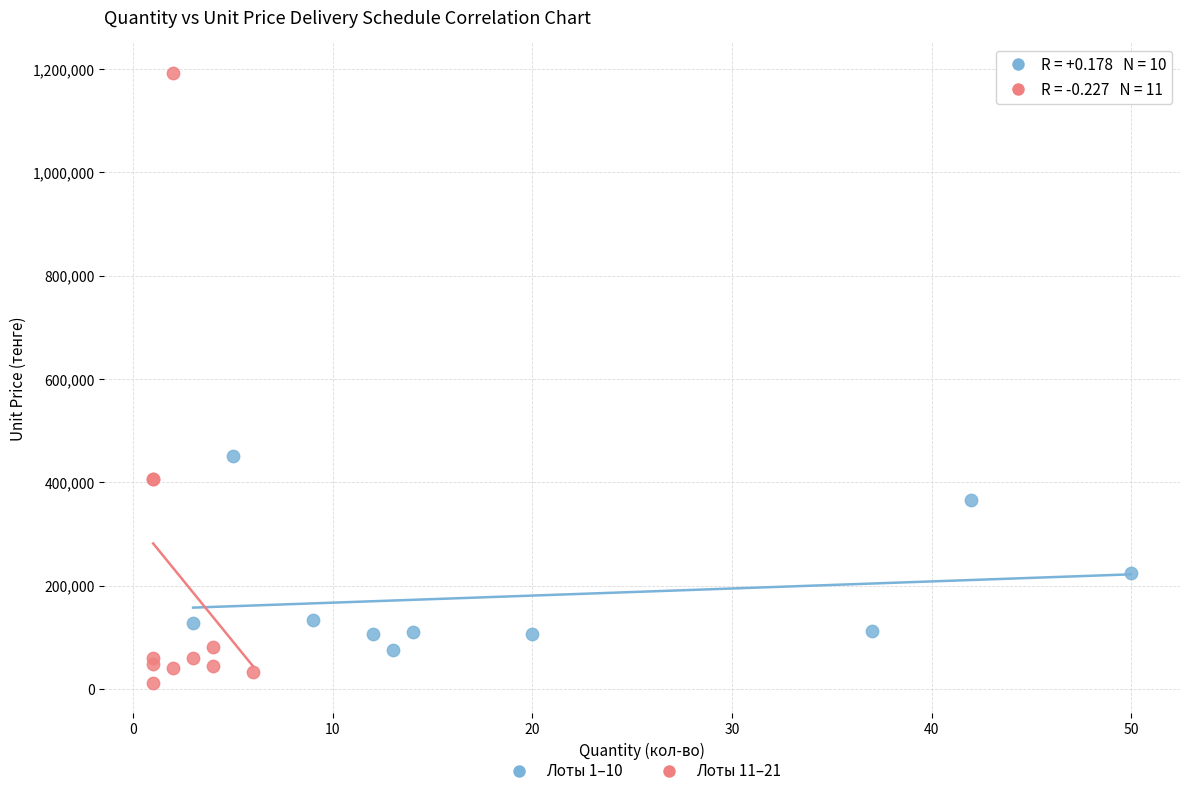

Which series reaches the minimum Y coordinate?

Лоты 11–21